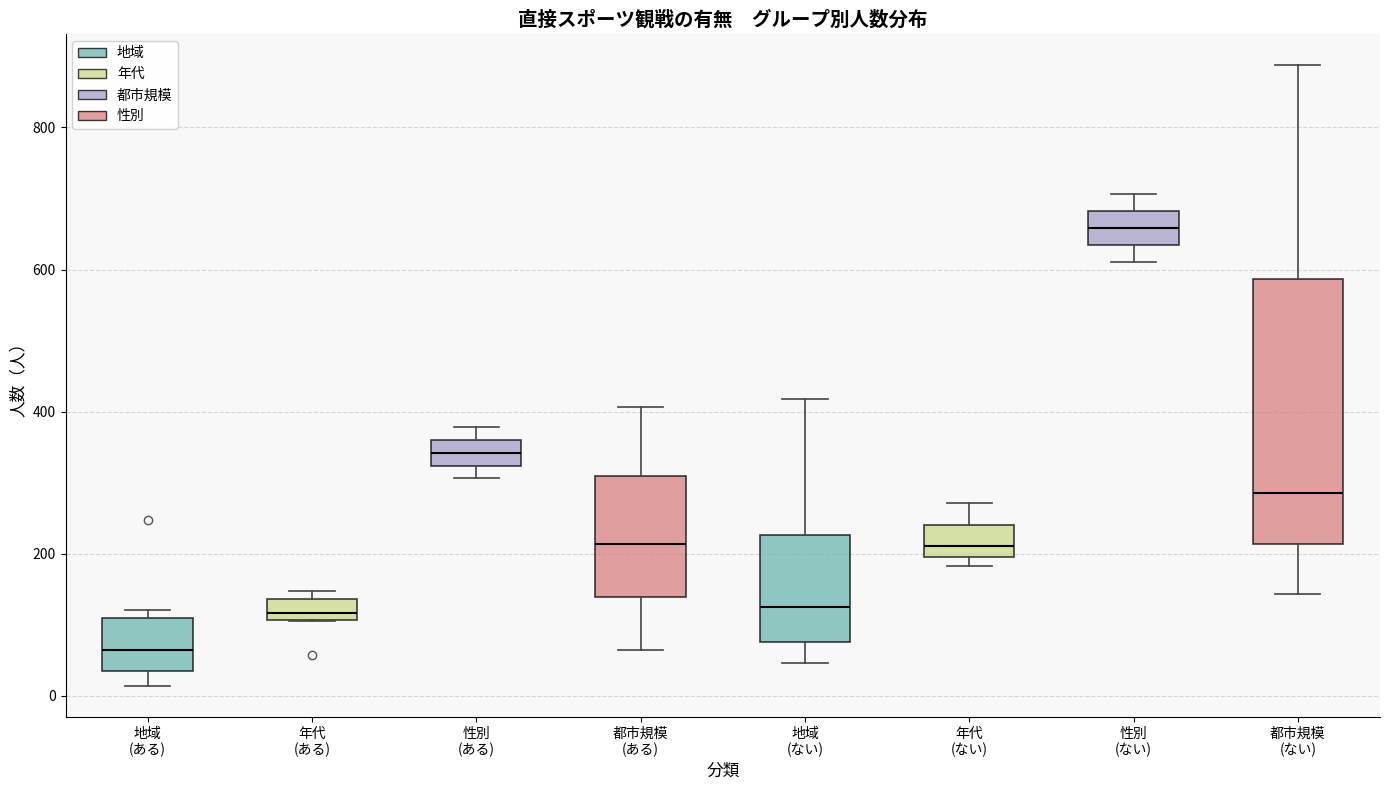

Where is the upper edge of the box for 年代 (ない) on the y-axis? The values are not printed on the chart, so give them approximately, as read against the axis.

240